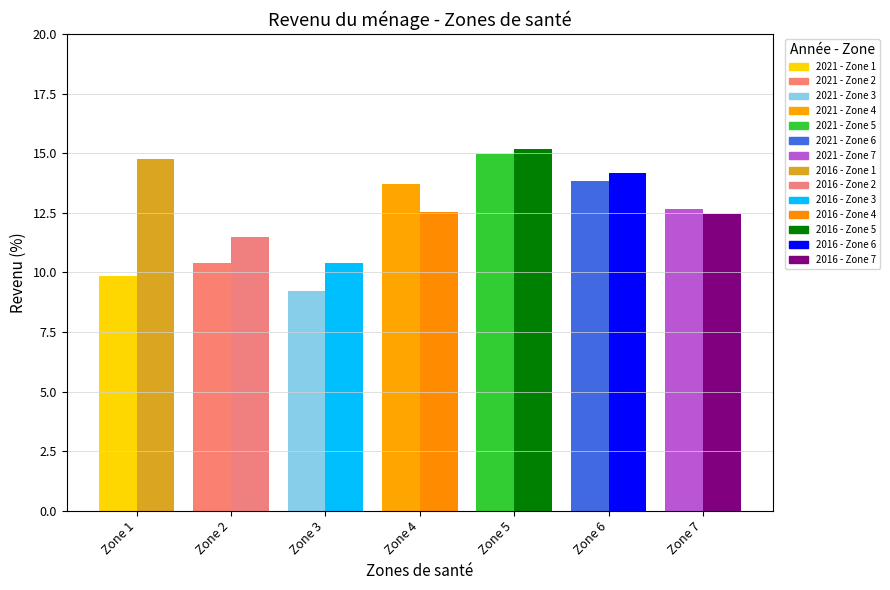

True or false: 2021 has a value of 10.4 at Zone 2.

True